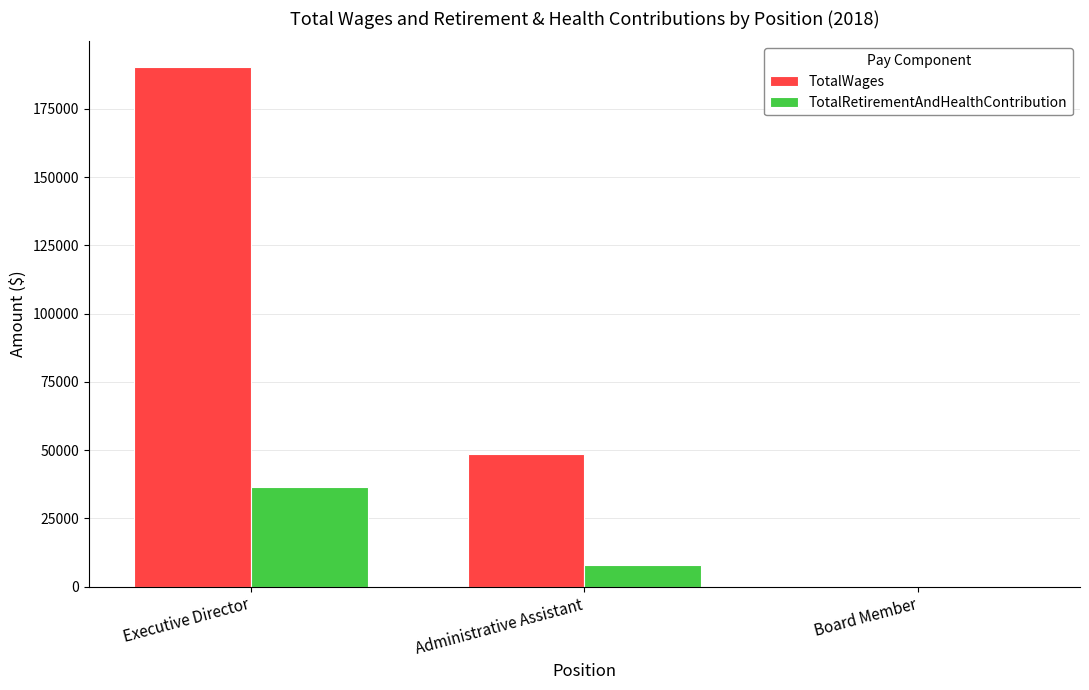

How many positive values does the TotalWages series have?

2